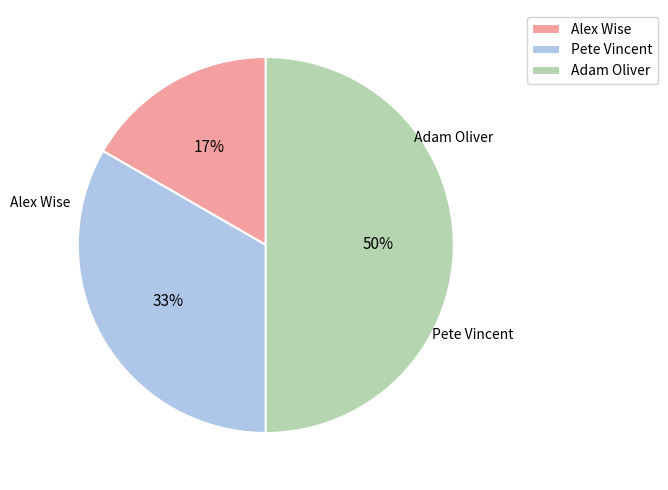

To the nearest percent, what is the combined percentage of Pete Vincent and Alex Wise?

50%